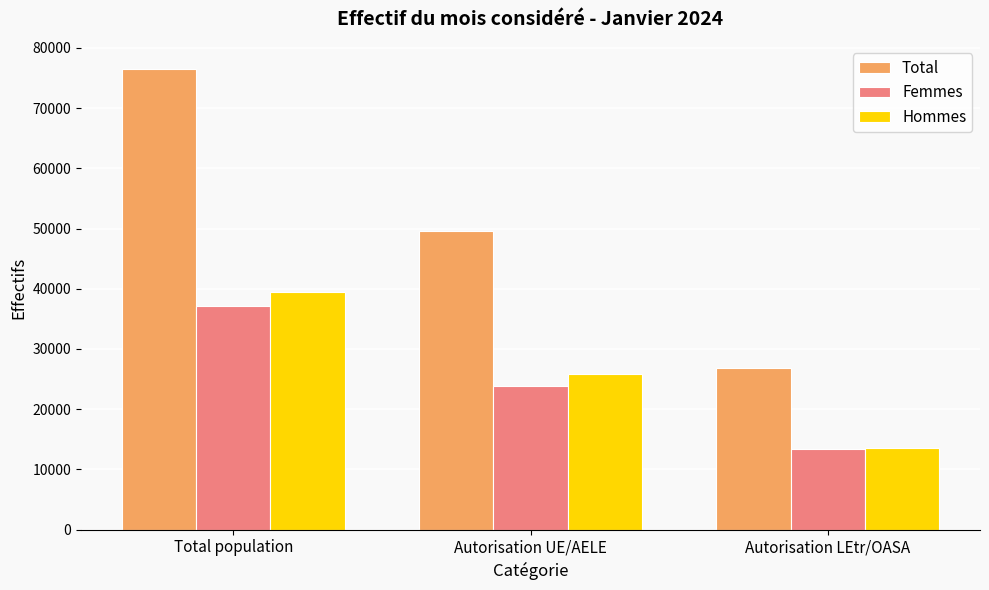

What is the highest value of the Total series?

76525